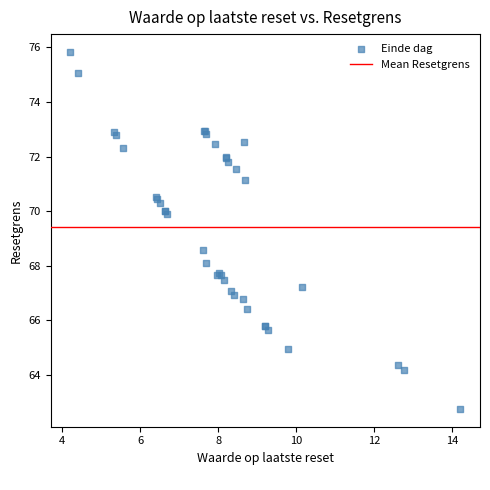

What Y value in the scatter plot is closest to 69?

68.6